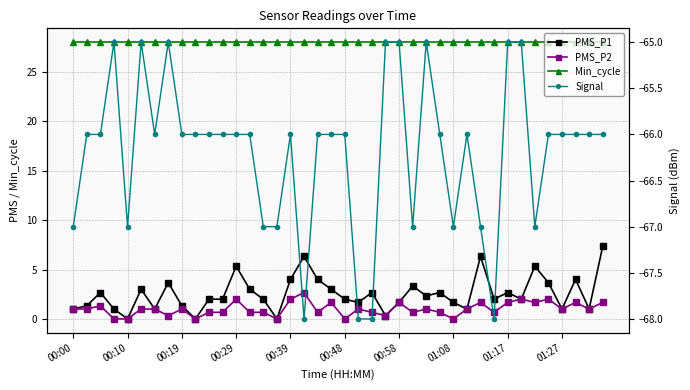

How many data points in PMS_P1 are above 2?

19